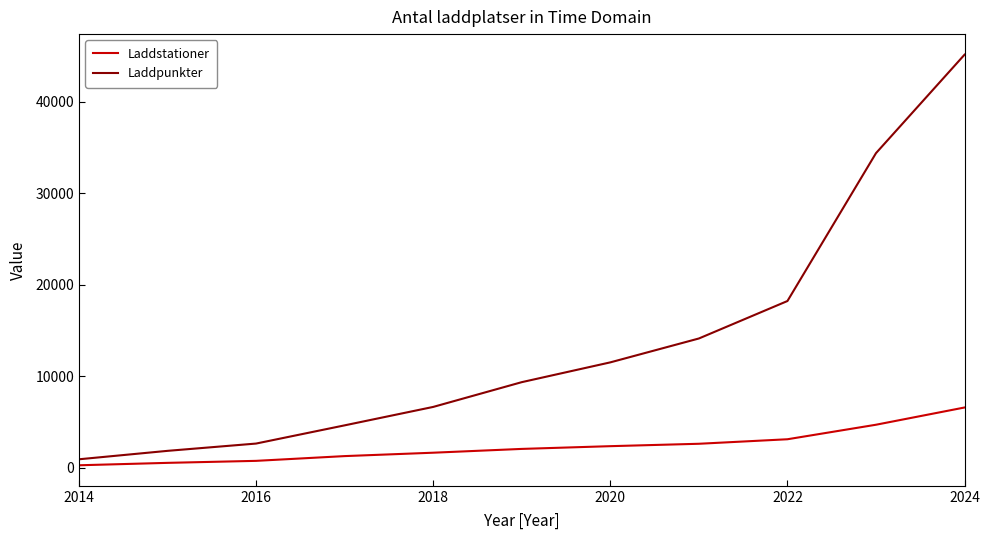

Rank the series by their average value, from lowest to highest.

Laddstationer, Laddpunkter